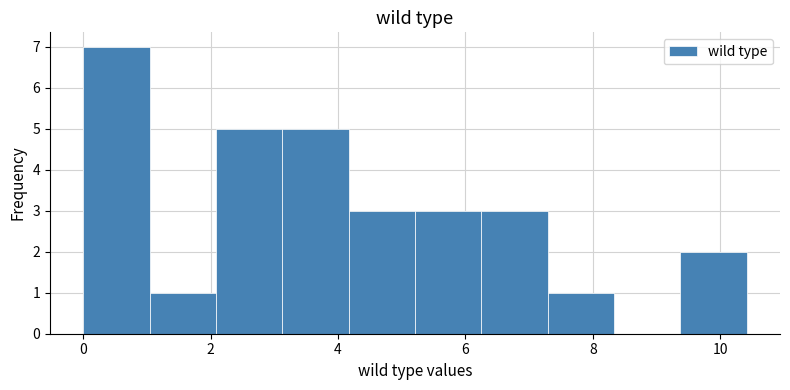

How tall is the bar that spans 9.4 to 10.4 on the x-axis? Neither the bar edges nor the heights are printed on the chart, so give them approximately, as read against the axes.

2